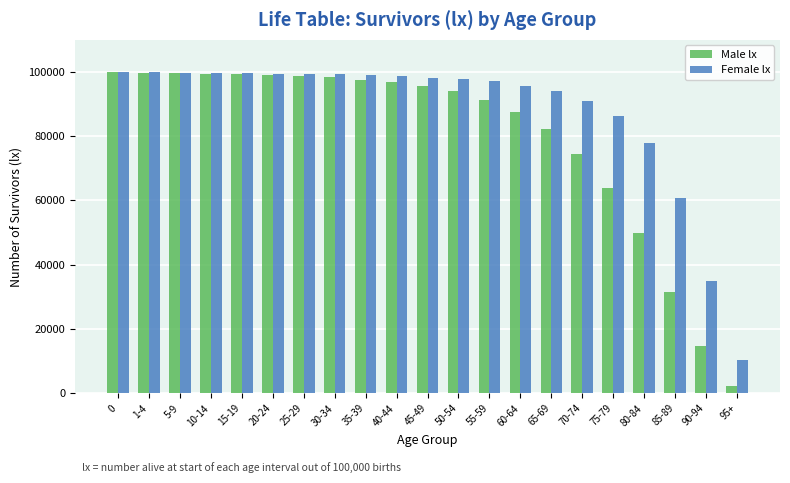

What is the sum of the Male lx values at 5-9 and 60-64?

187032